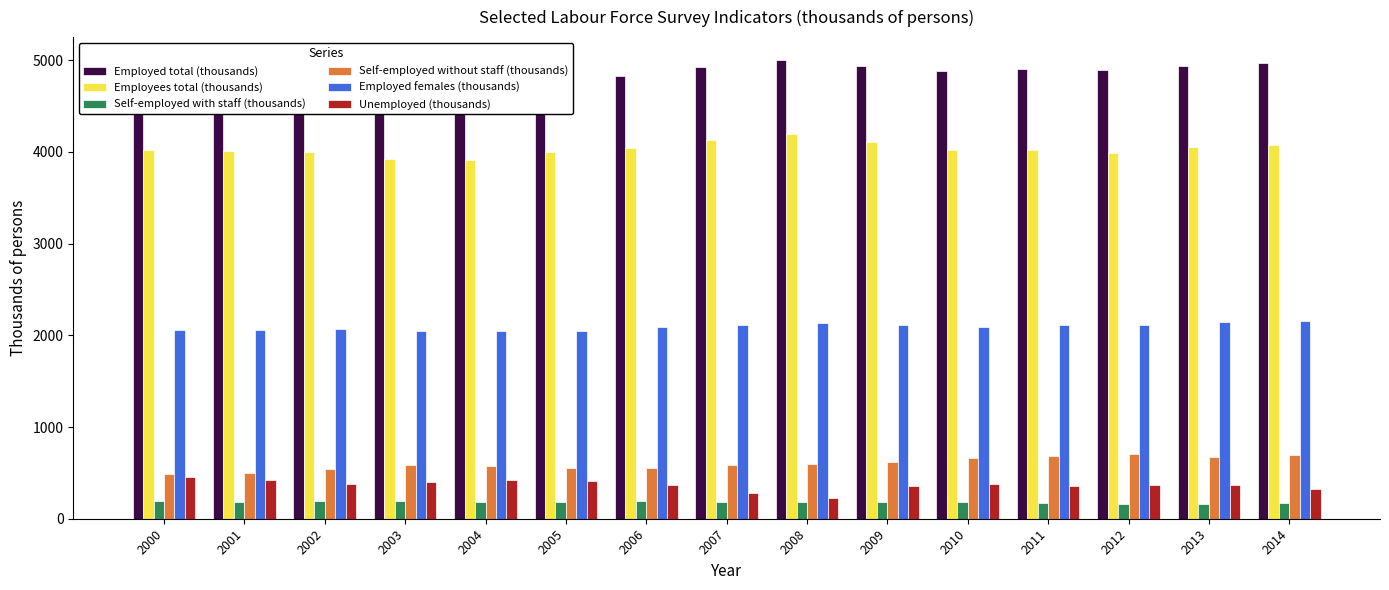

What is the sum of the Employed females (thousands) values at 2008 and 2014?

4296.6